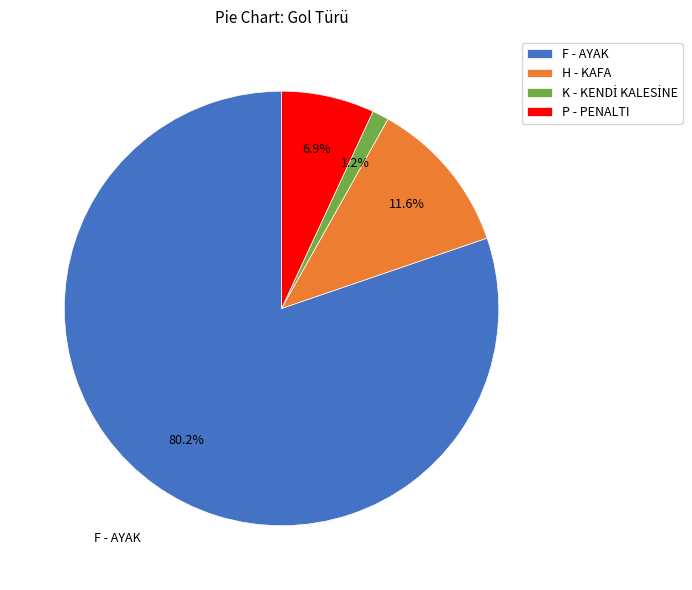

Count the number of slices in the pie.

4